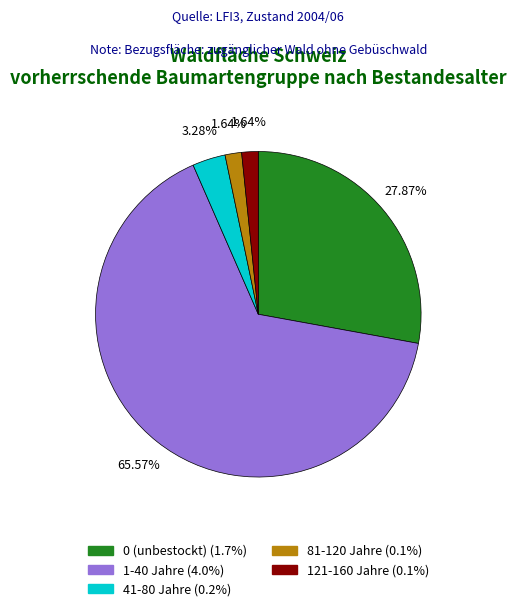

Does any single category account for the majority?

Yes